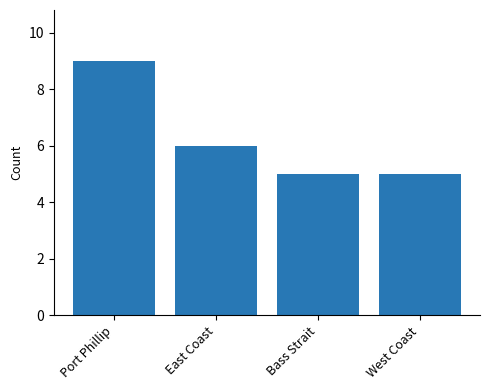

Reading left to right, extract all data points from this chart.

9	6	5	5